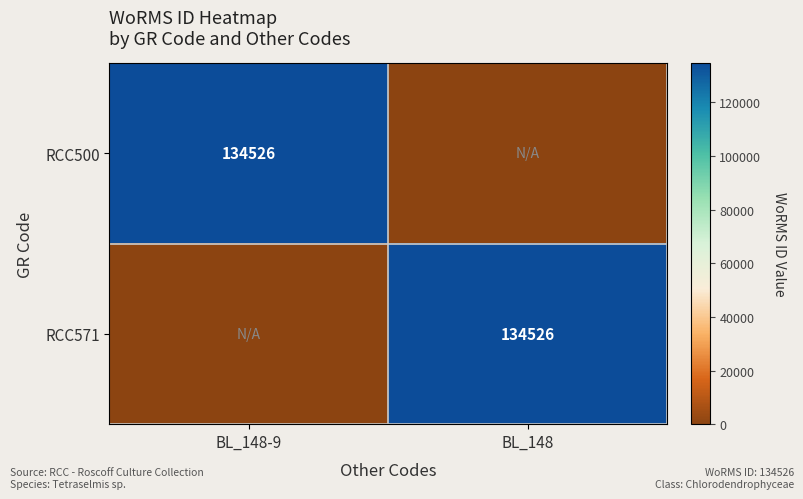

The RCC571 series shows 200818 at BL_148. True or false?

False